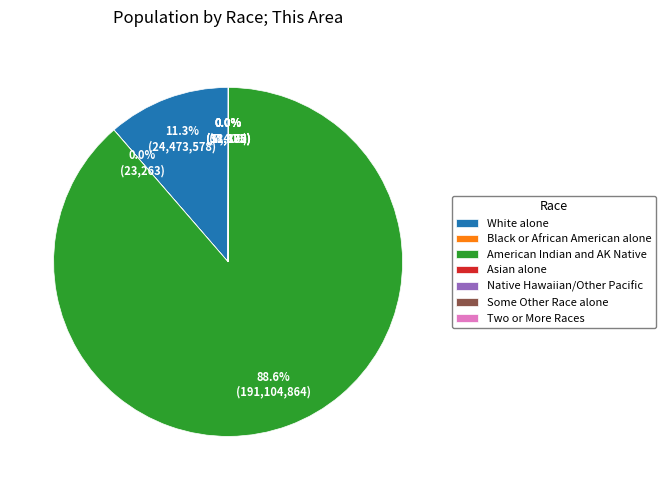

To the nearest percent, what is the difference between the largest and smallest slice percentages?

89%